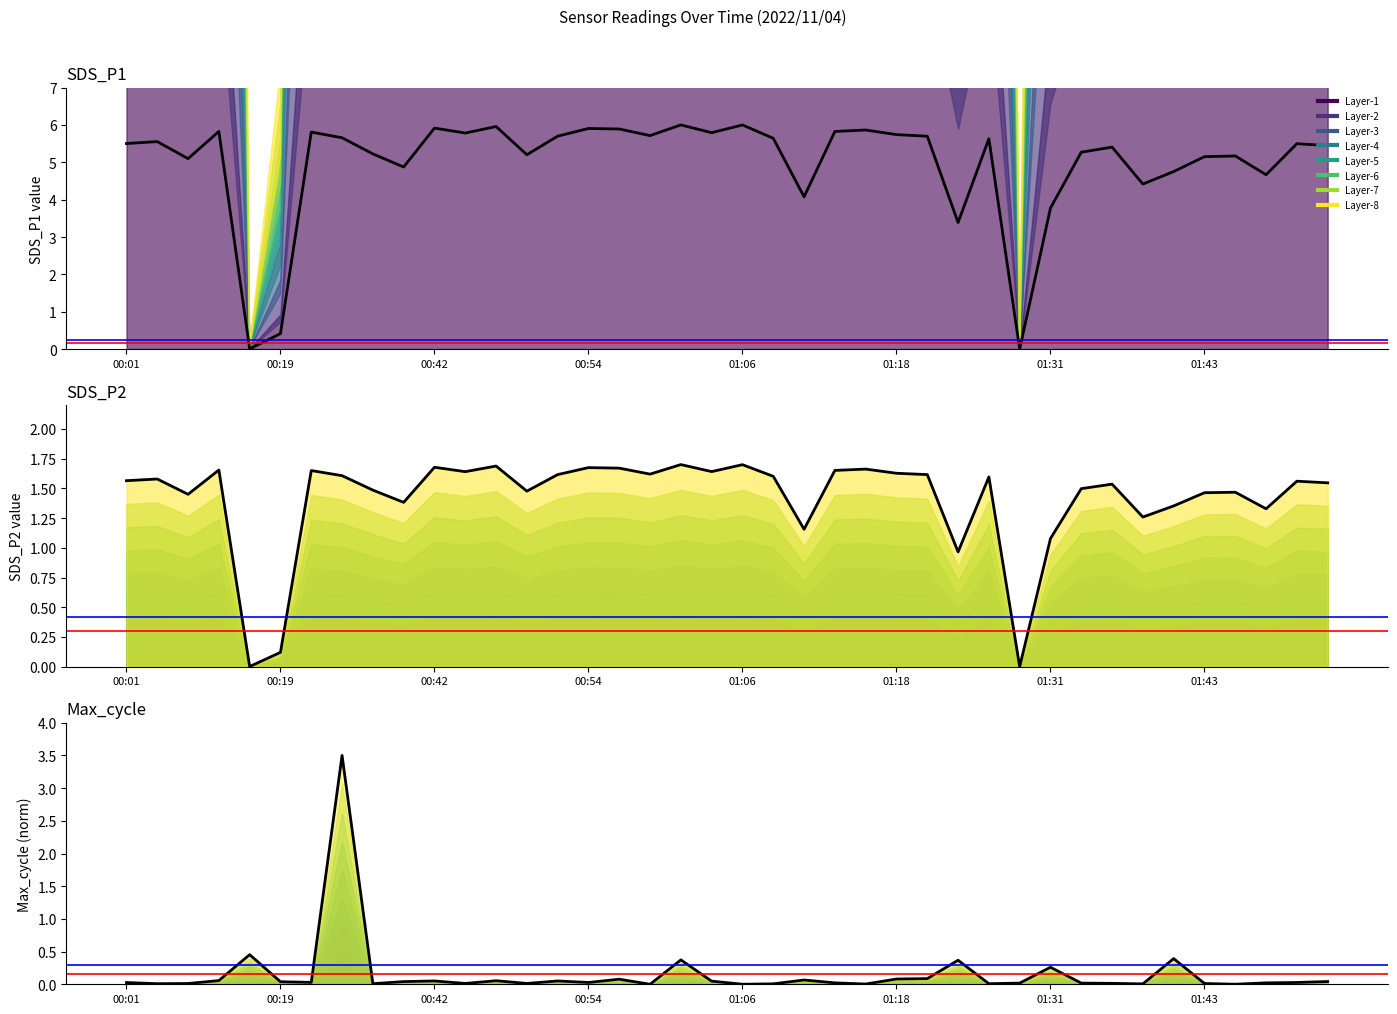

Which series has the widest spread of values?

SDS_P1 (norm)